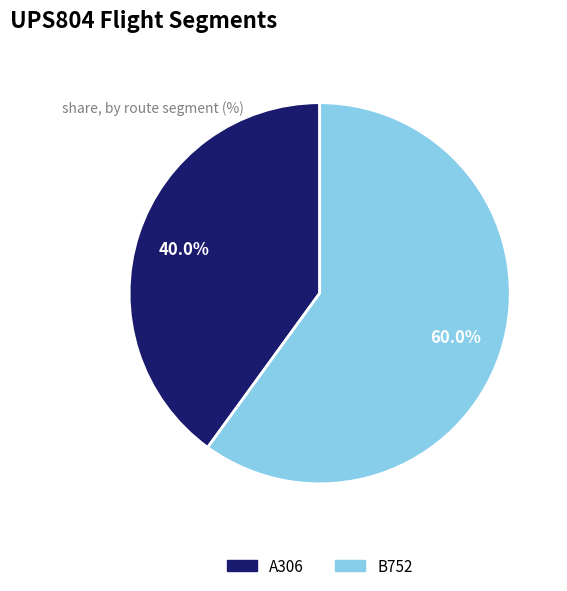

To the nearest percent, what is the combined percentage of A306 and B752?

100%